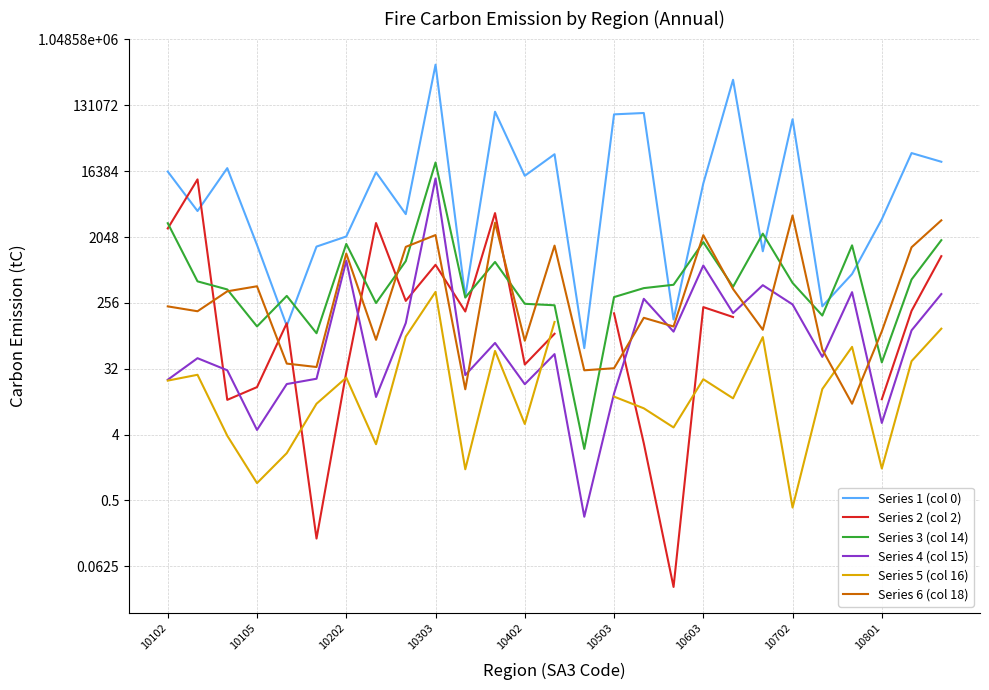

In Series 5 (col 16), how many points are lower than both neighbors (excluding endpoints)?

8